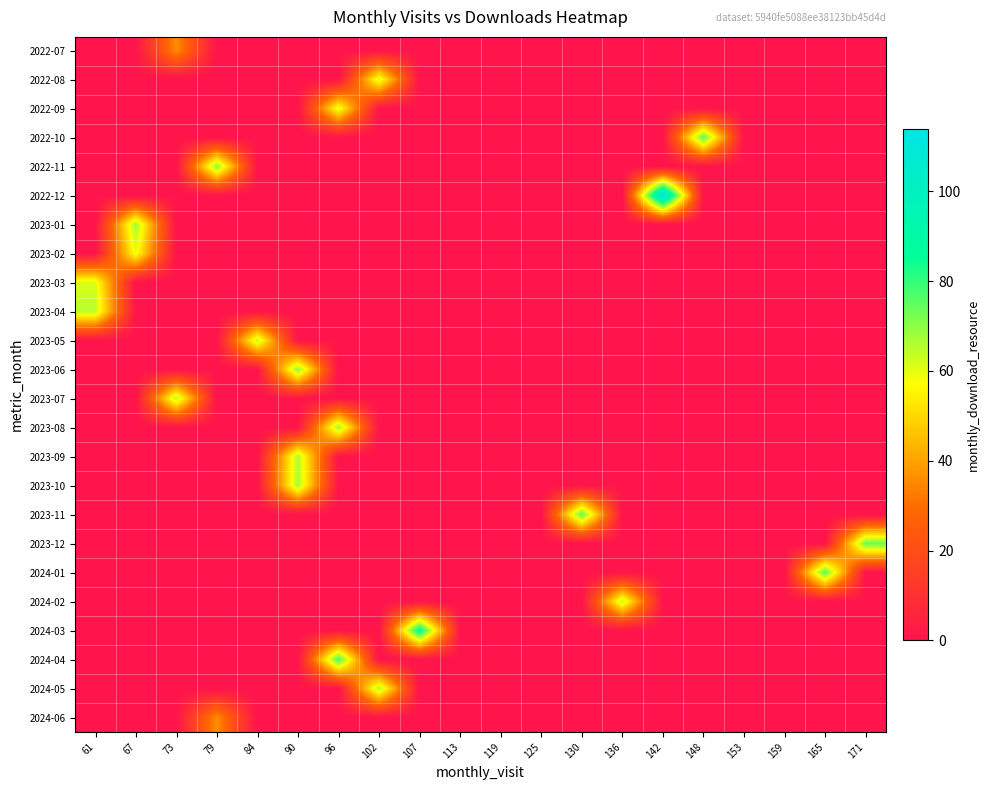

Which series has the largest total across all categories?

2022-12